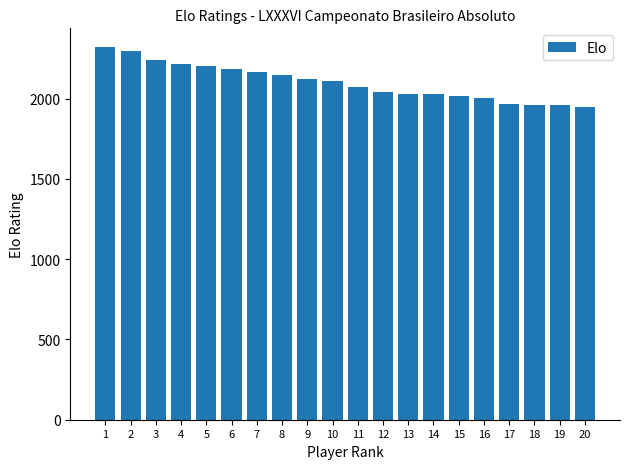

What is the greatest value displayed?

2322